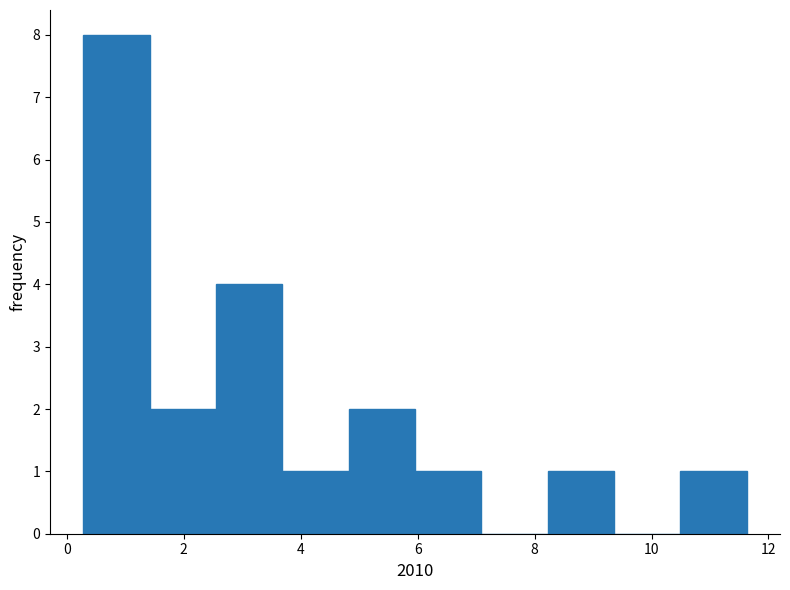

Reading left to right, transcribe this chart: for each bar, give the range it covers on the x-axis and its height. Neither the bar edges nor the heights are printed on the chart, so give them approximately, as read against the axes.

0.2 to 1.4: 8
1.4 to 2.6: 2
2.6 to 3.6: 4
3.6 to 4.8: 1
4.8 to 6.0: 2
6.0 to 7.0: 1
7.0 to 8.2: 0
8.2 to 9.4: 1
9.4 to 10.4: 0
10.4 to 11.6: 1